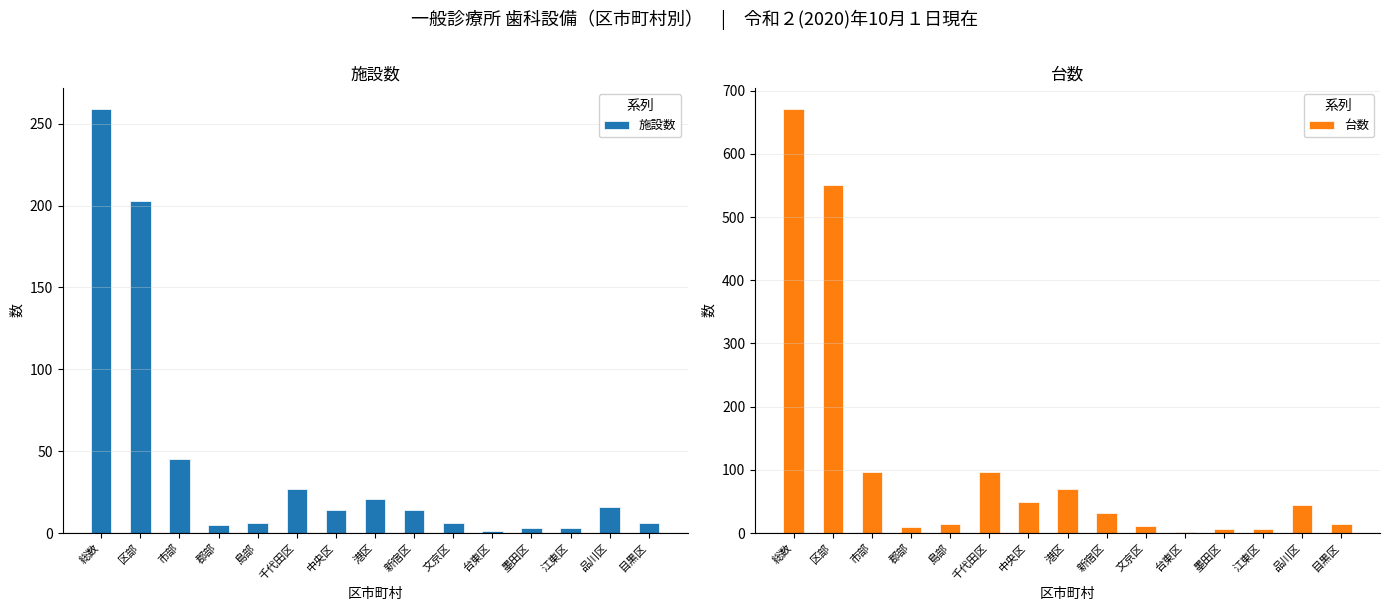

Reading right to left, transcribe all the data shown in this chart.

施設数: 6	16	3	3	1	6	14	21	14	27	6	5	45	203	259
台数: 15	44	6	7	1	11	32	69	49	96	14	9	97	551	671